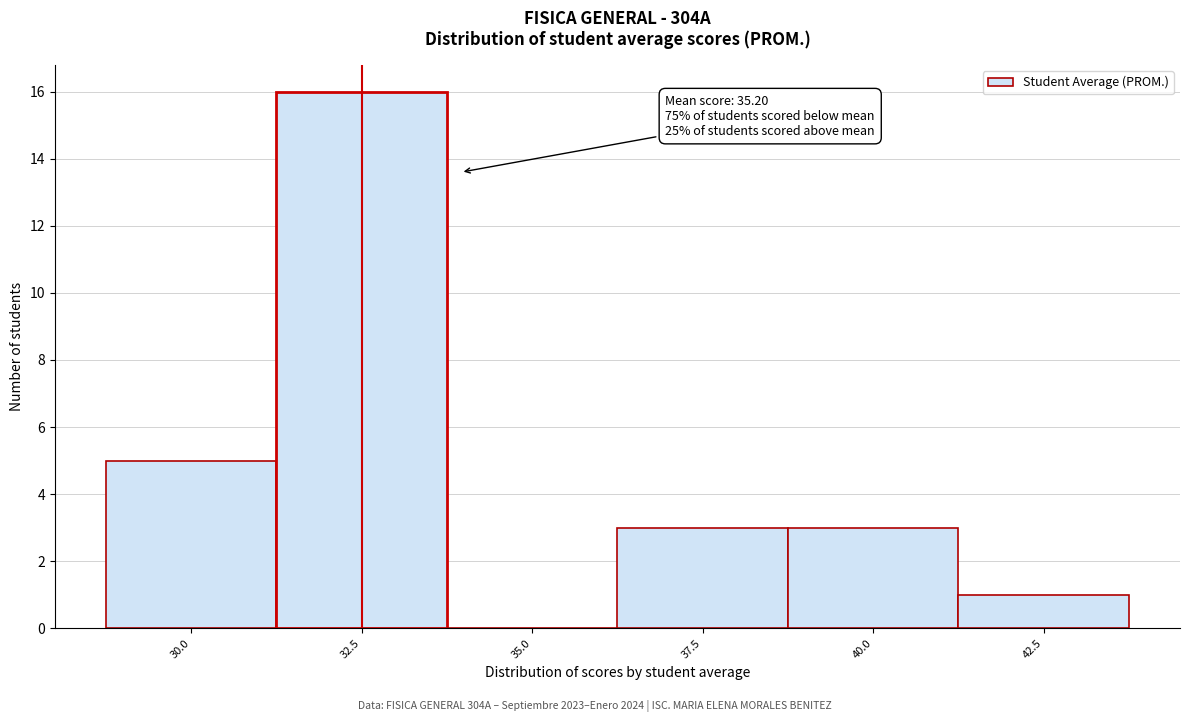

Reading right to left, what are all the values shown in this chart?

42.5=1	40.0=3	37.5=3	35.0=0	32.5=16	30.0=5